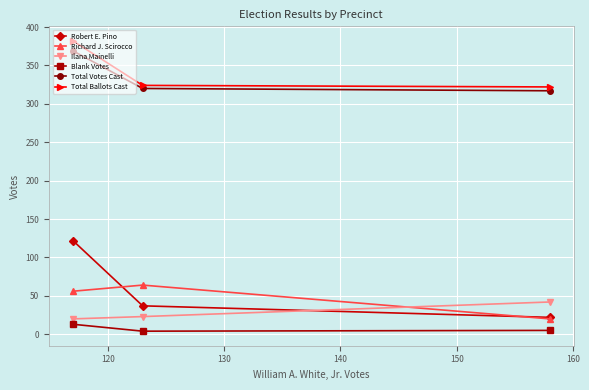

What is the value of the Robert E. Pino point at the 3rd from the left?

22